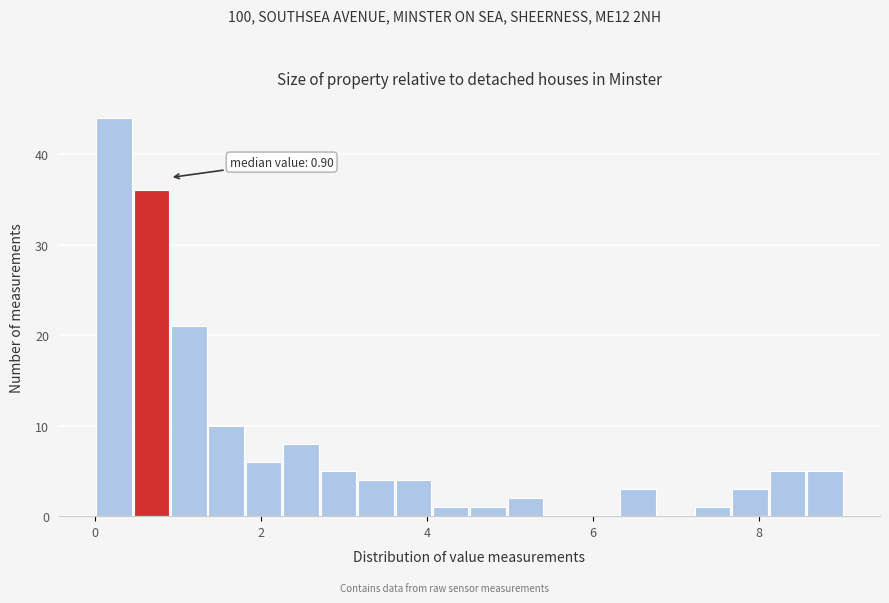

Read against the x-axis, roughly where is the centre of the tallest bar?

0.2